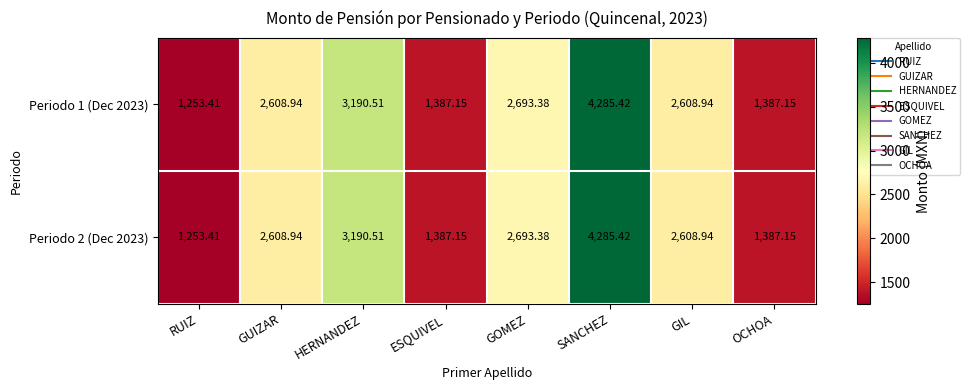

Which label corresponds to the largest value in the chart?

SANCHEZ